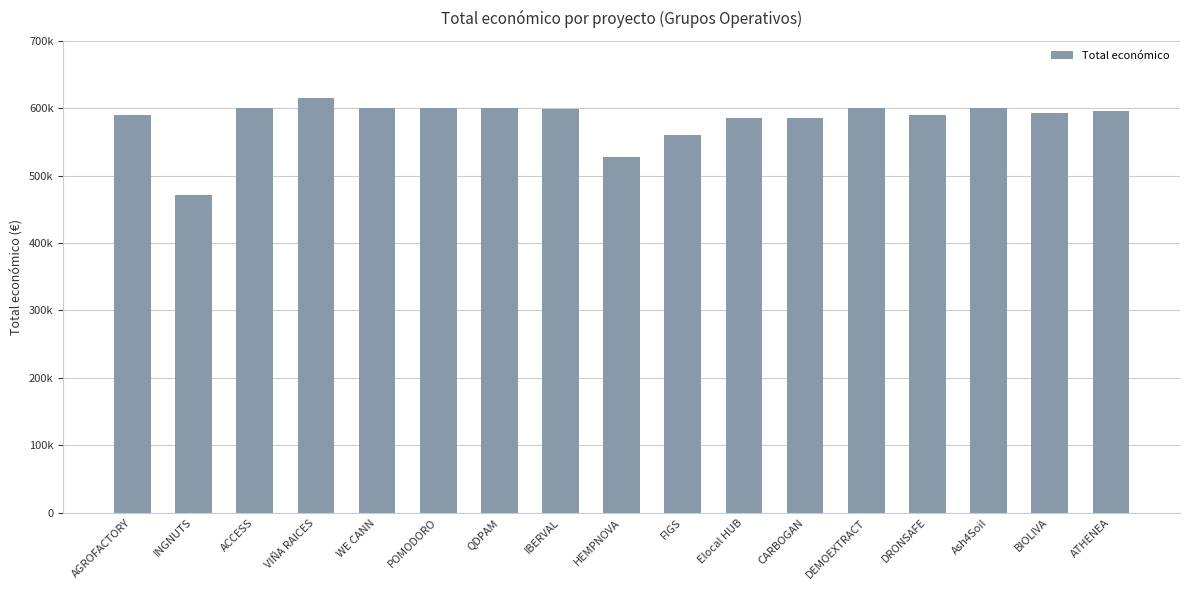

What is the change in value from HEMPNOVA to CARBOGAN?

+58952